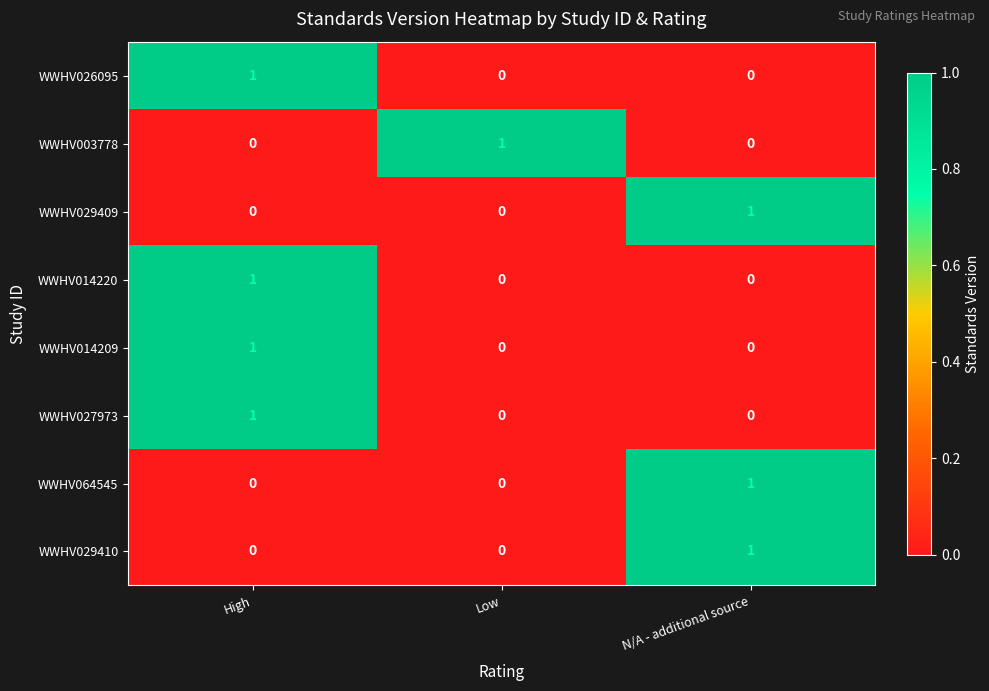

Count the WWHV064545 values in the range 0 to 1.

3